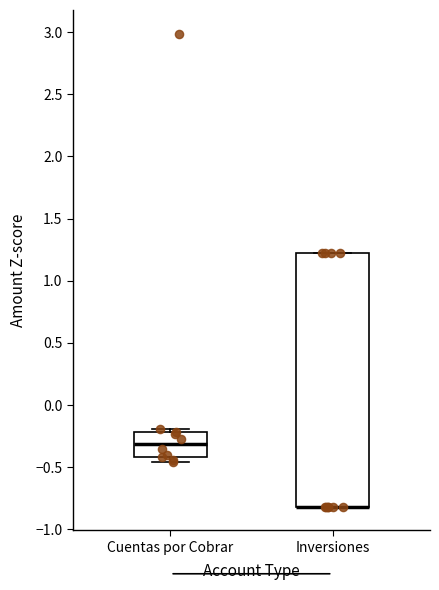

Which box is the tallest, from its lower edge to its upper edge?

Inversiones